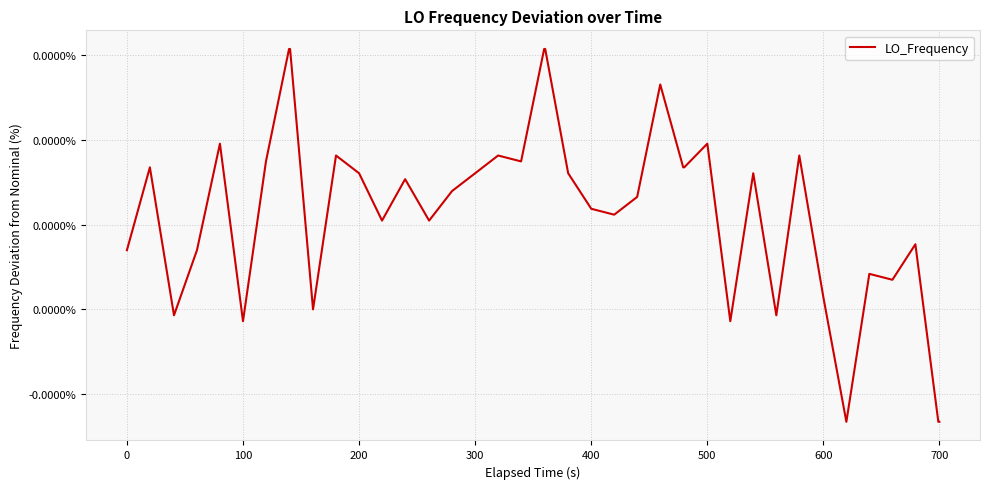

Is this an area chart (filled region under the line)?

No